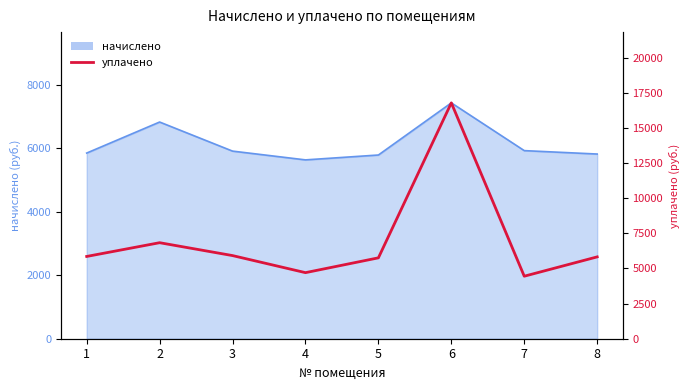

How many interior local valleys (lower than both neighbors) does the data have?

2